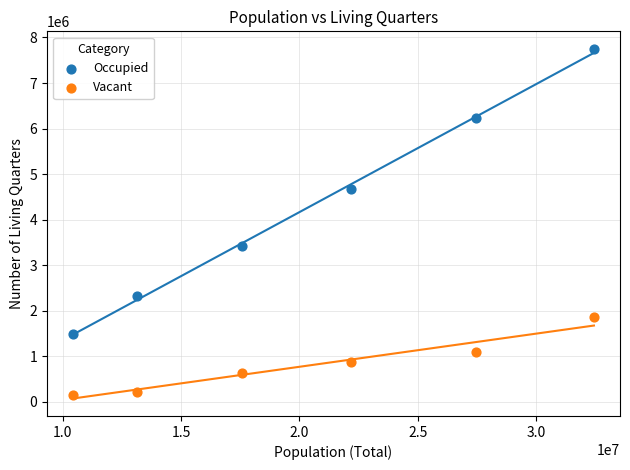

Which series reaches the minimum Y coordinate?

Vacant